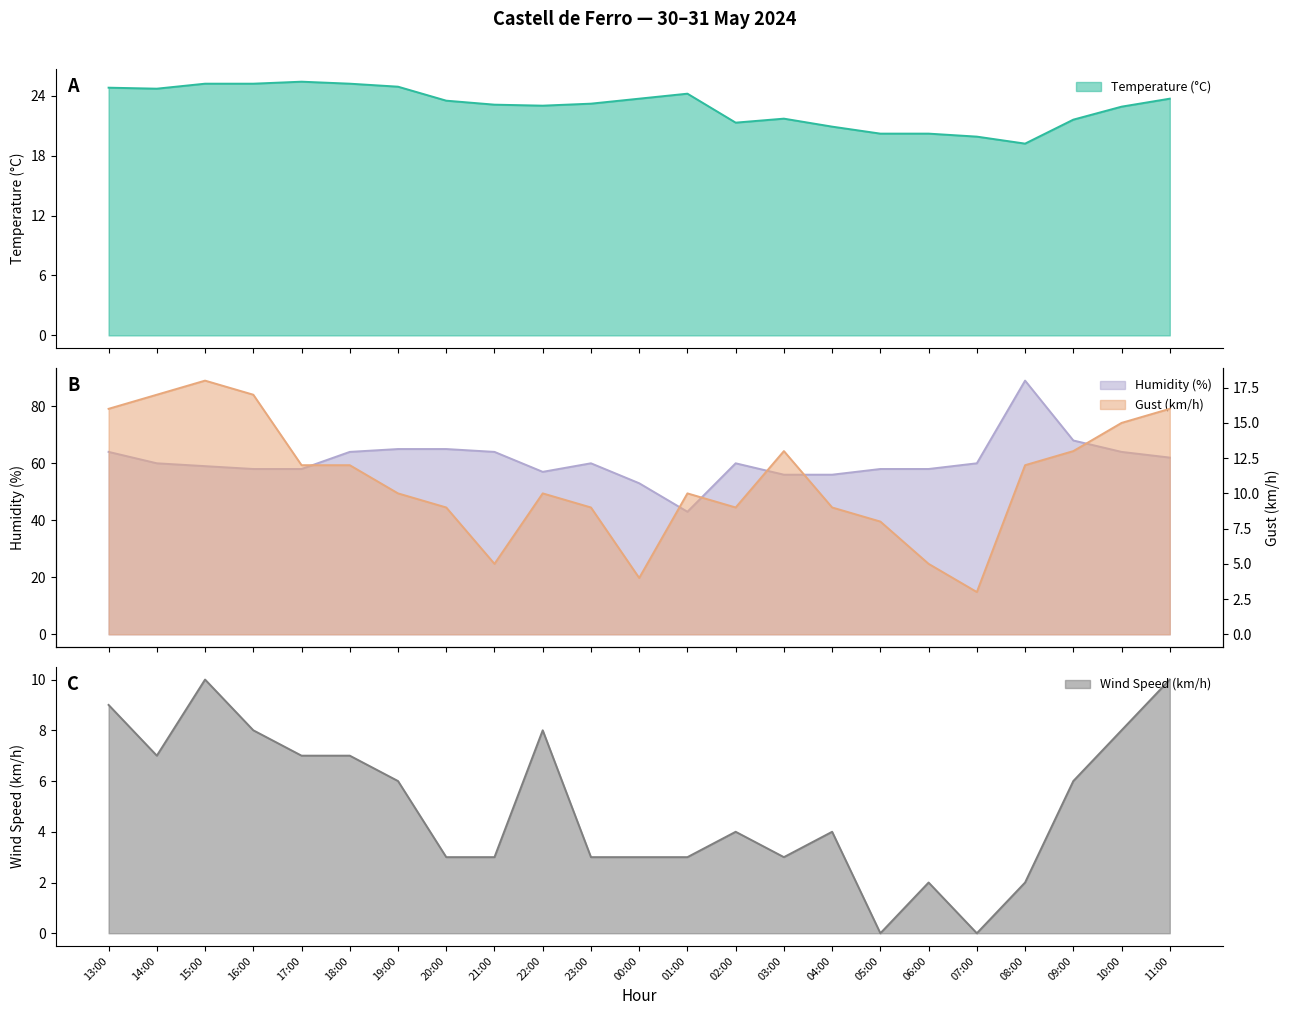

At which label does Humidity (%) first exceed 60?

13:00